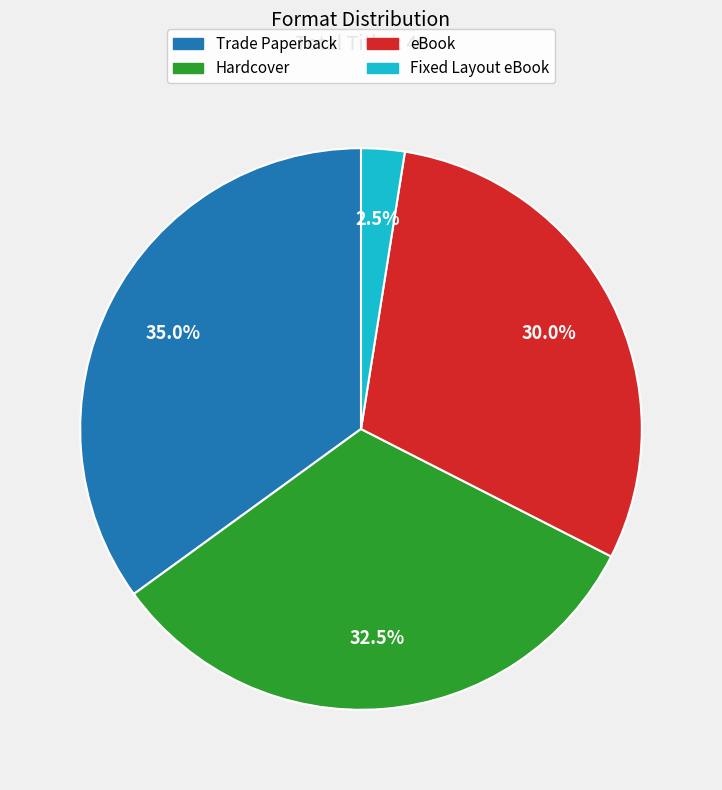

What percentage do Fixed Layout eBook and eBook together represent?

32.5%